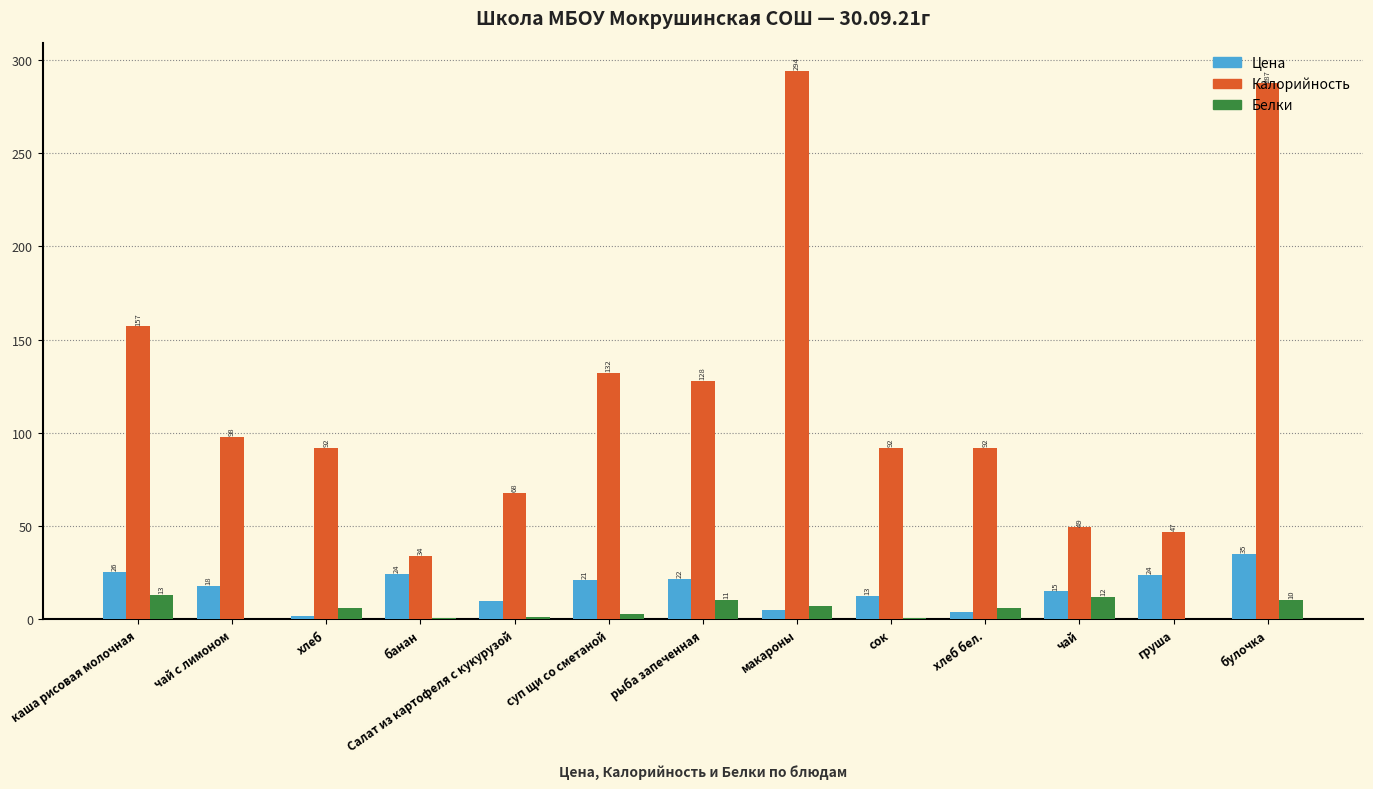

What is the difference between the Цена values at чай and чай с лимоном?

3.0